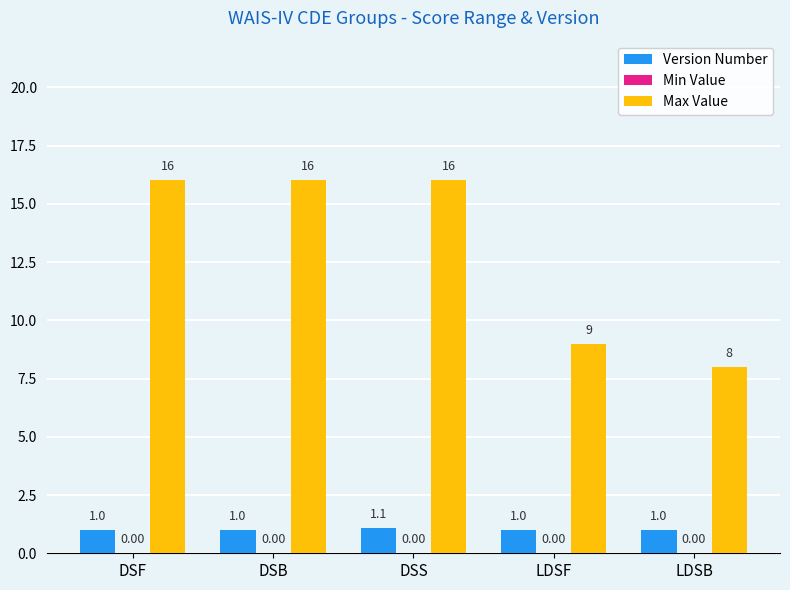

What is the difference between the highest and lowest values at LDSF?

8.0